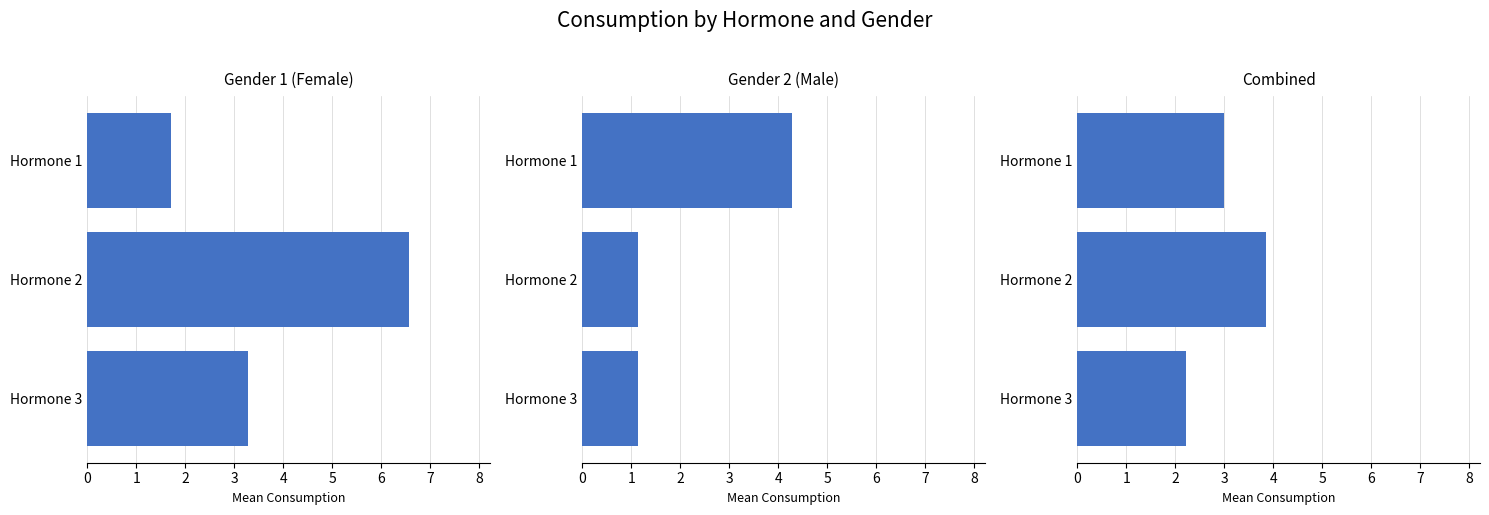

Which series has the widest spread of values?

Gender 1 (Female)